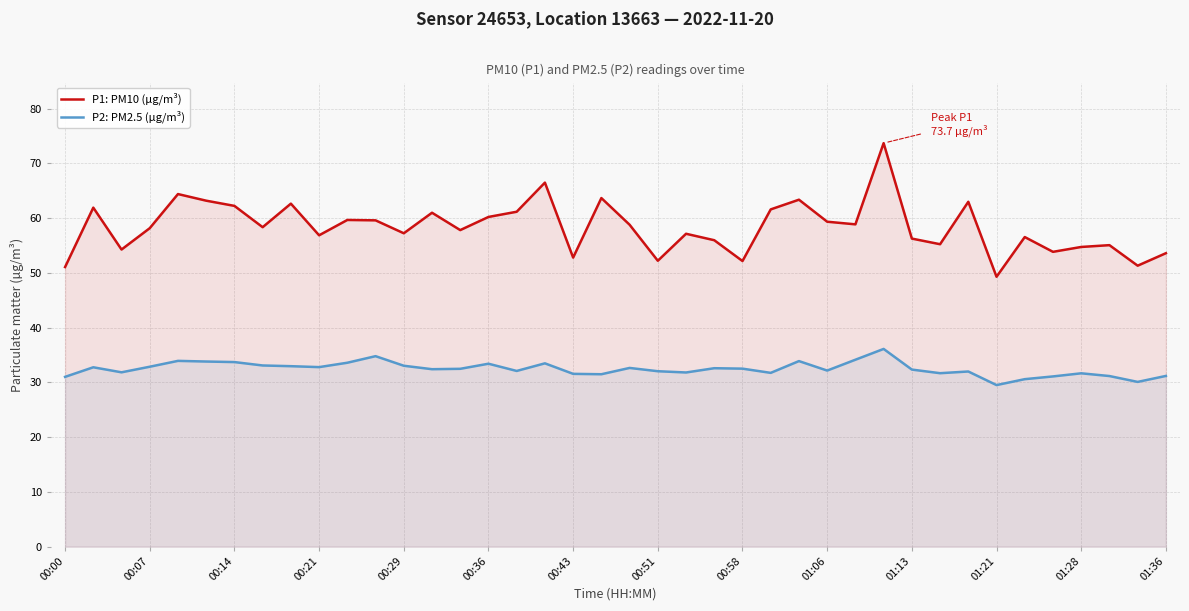

True or false: P1: PM10 (µg/m³) and P2: PM2.5 (µg/m³) cross at least once.

False